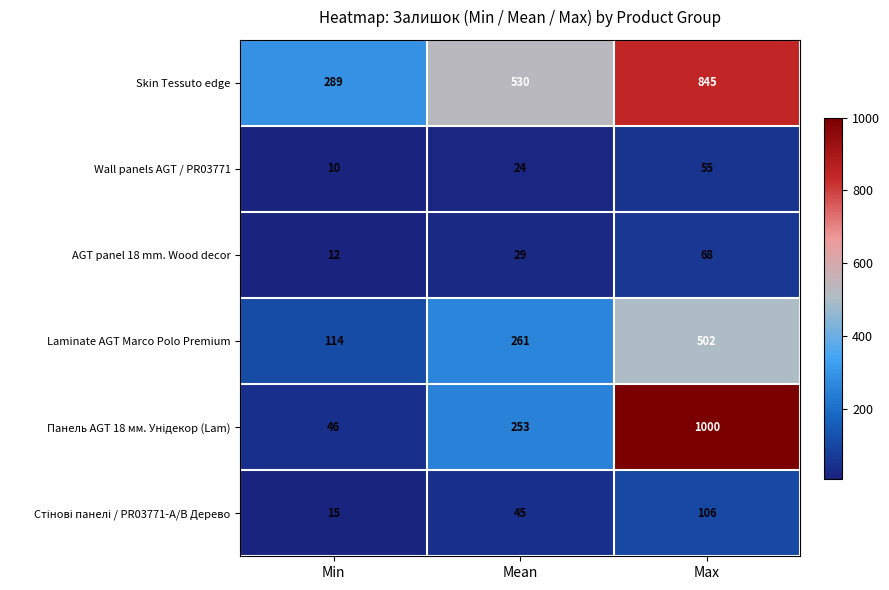

What is the maximum value shown in the chart?

1000